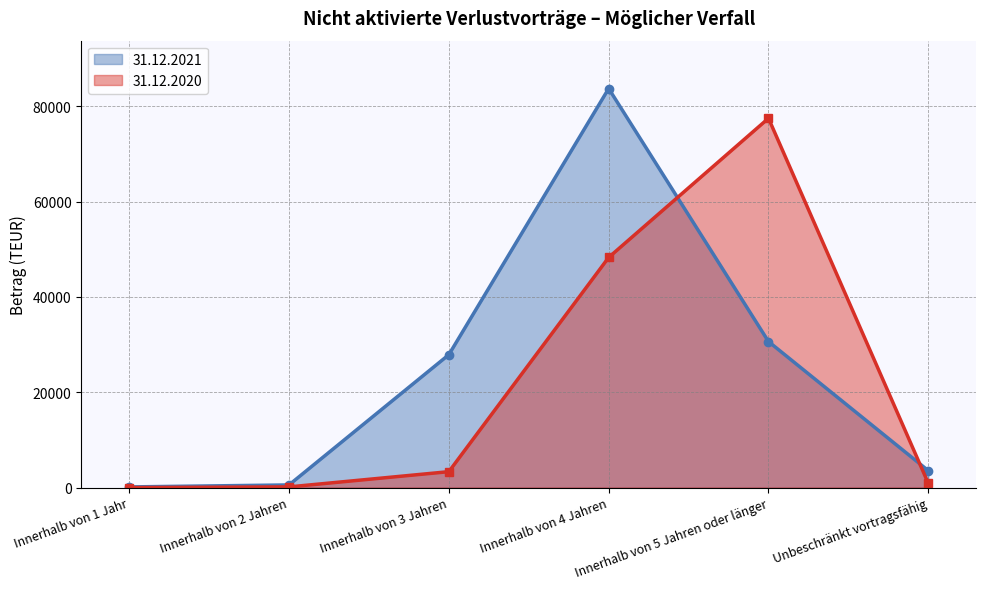

At which category does the chart reach its peak across all series?

Innerhalb von 4 Jahren